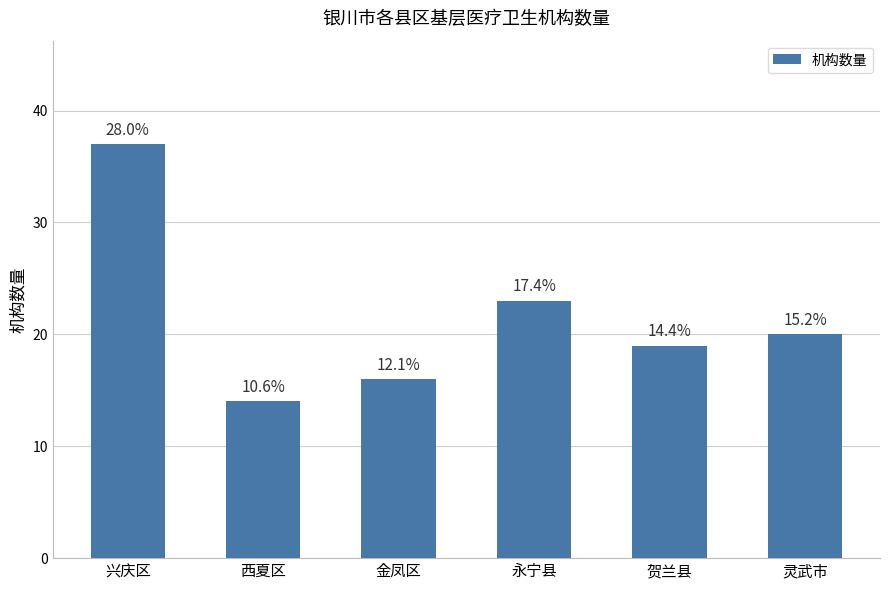

How many bars are there in total?

6